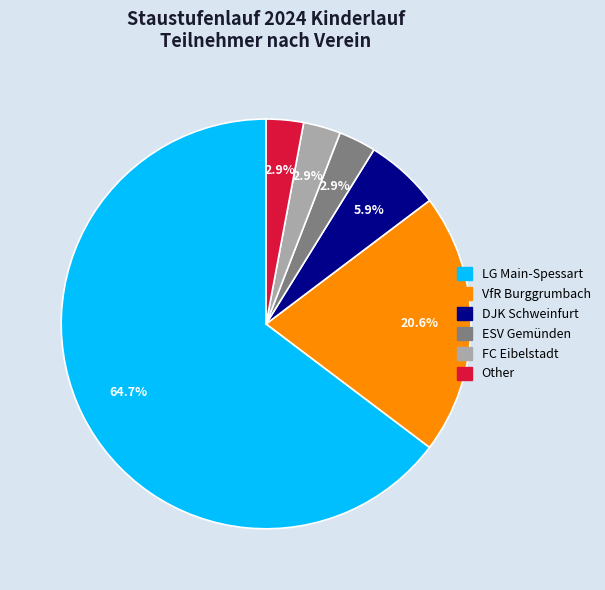

Is it true that Other is 3% of the pie?

True